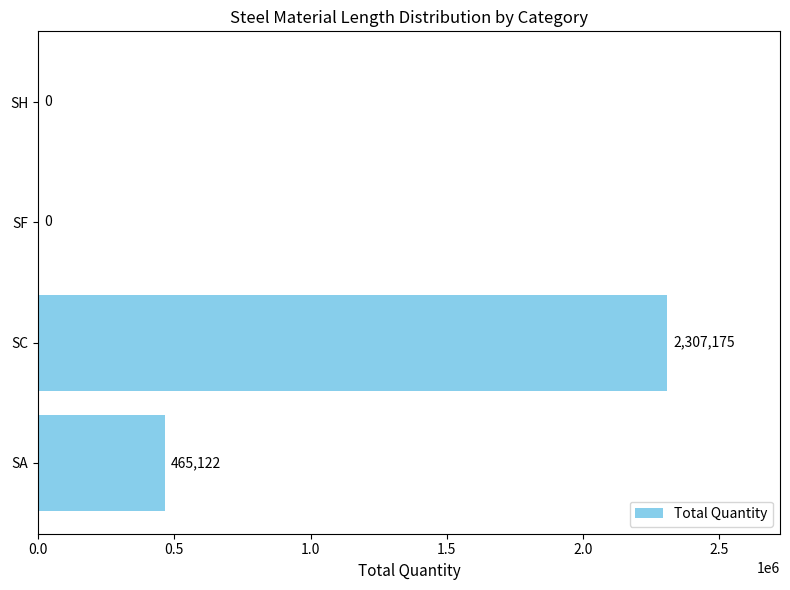

Reading top to bottom, what are all the values shown in this chart?

SH=0	SF=0	SC=2307175	SA=465122